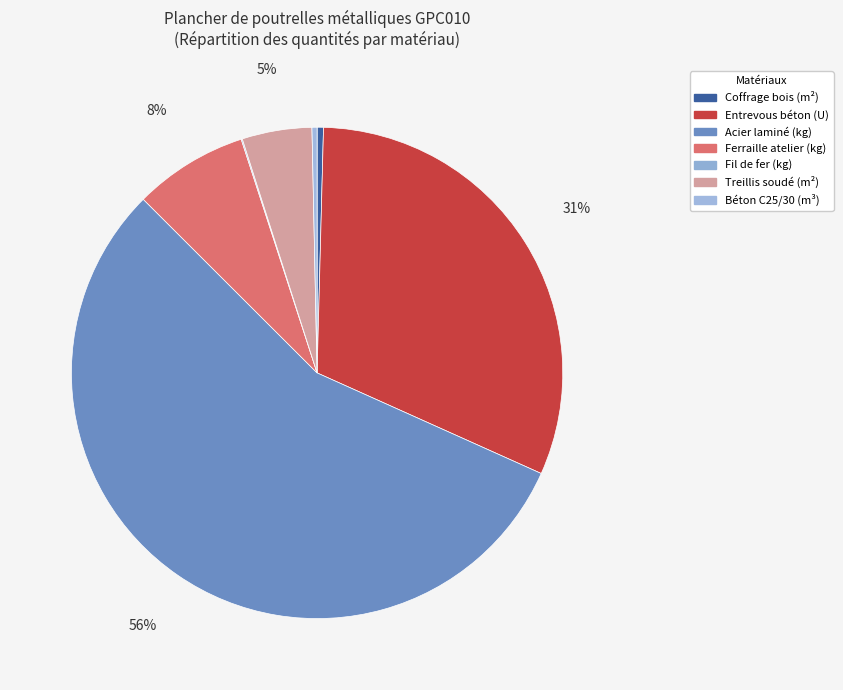

Rank the categories by value from lowest to highest.

Fil de fer galvanisé (kg), Béton C25/30 (m³), Système de coffrage partiel en bois (m²), Treillis soudé ST 50 (m²), Ferraille élaborée en atelier (kg), Entrevous courbe en béton (U), Acier laminé S275JR (kg)